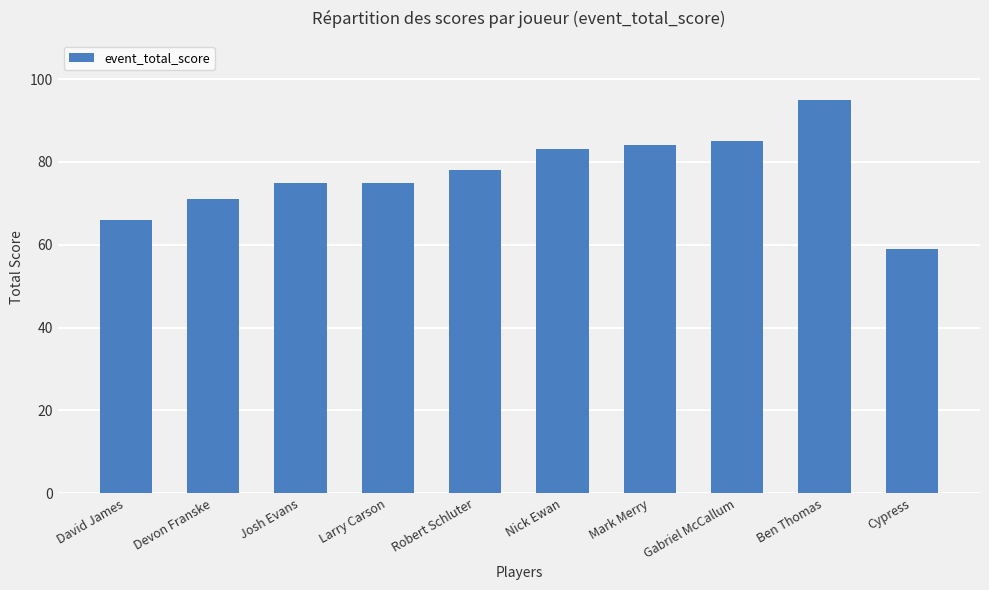

Reading left to right, transcribe all the data shown in this chart.

66	71	75	75	78	83	84	85	95	59